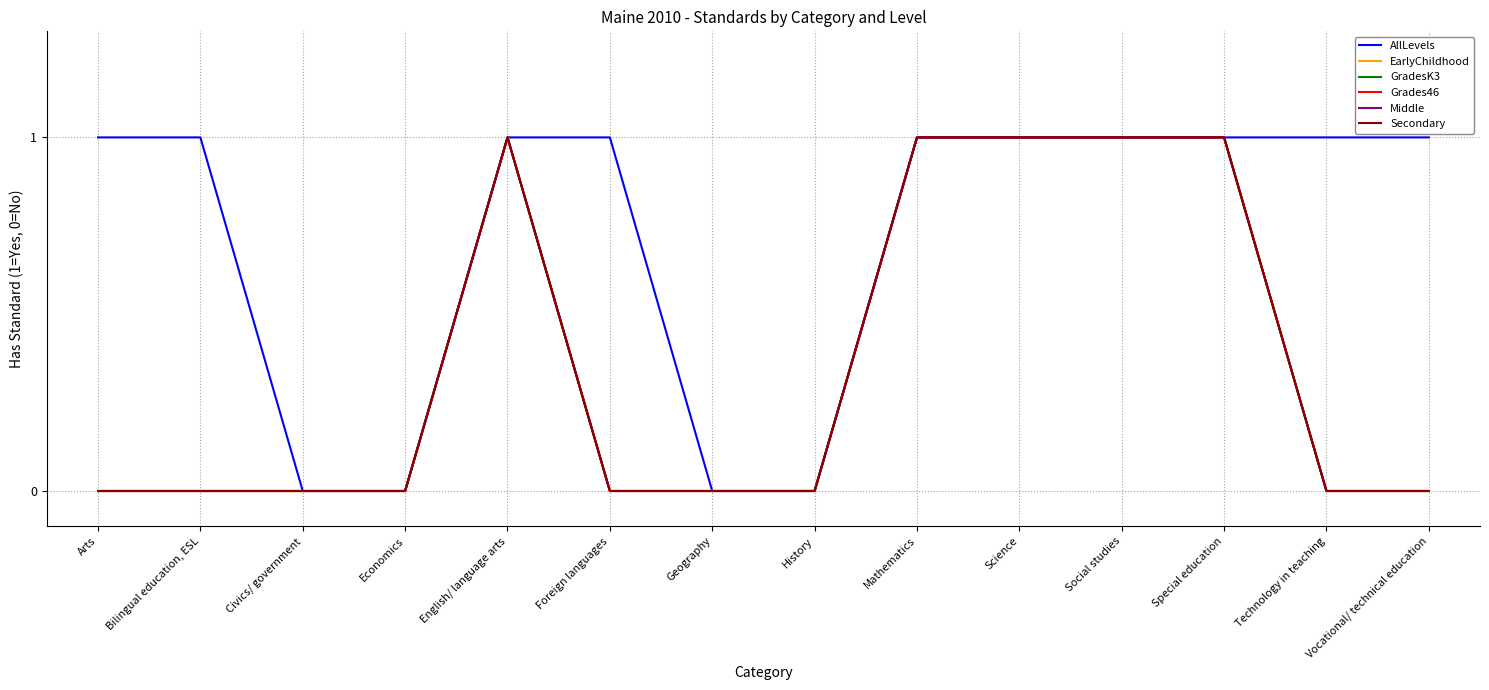

Is this an area chart (filled region under the line)?

No